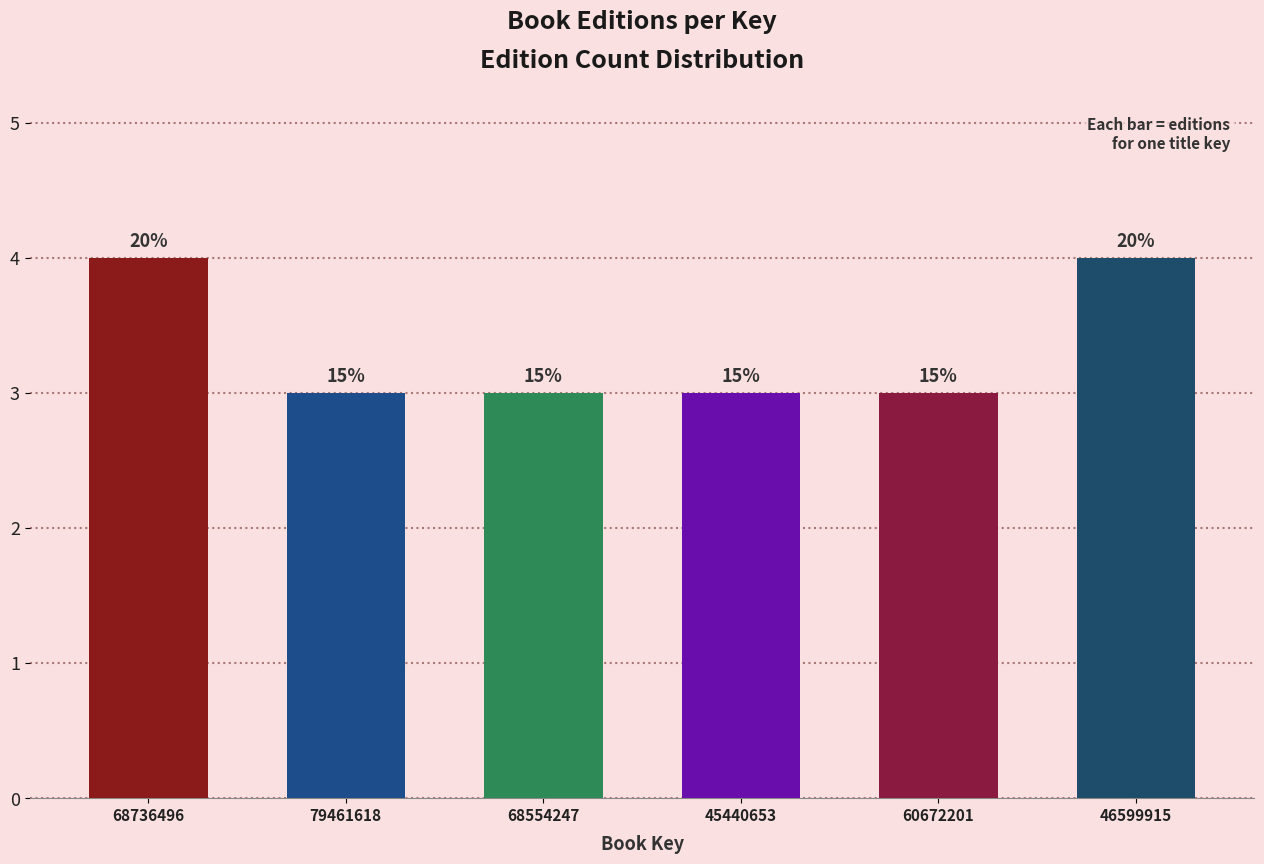

Does the chart contain any negative values?

No